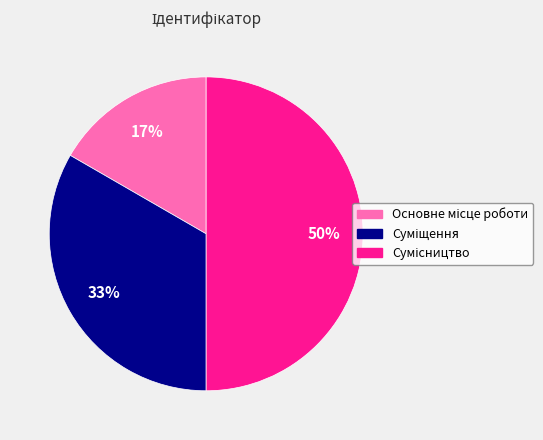

To the nearest percent, what is the difference between the largest and smallest slice percentages?

33%